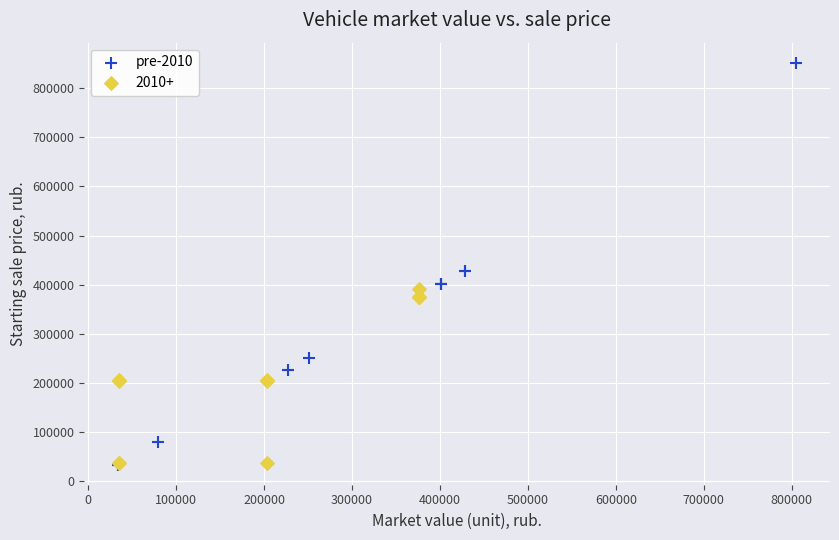

Which series has the widest spread of Y values?

pre-2010